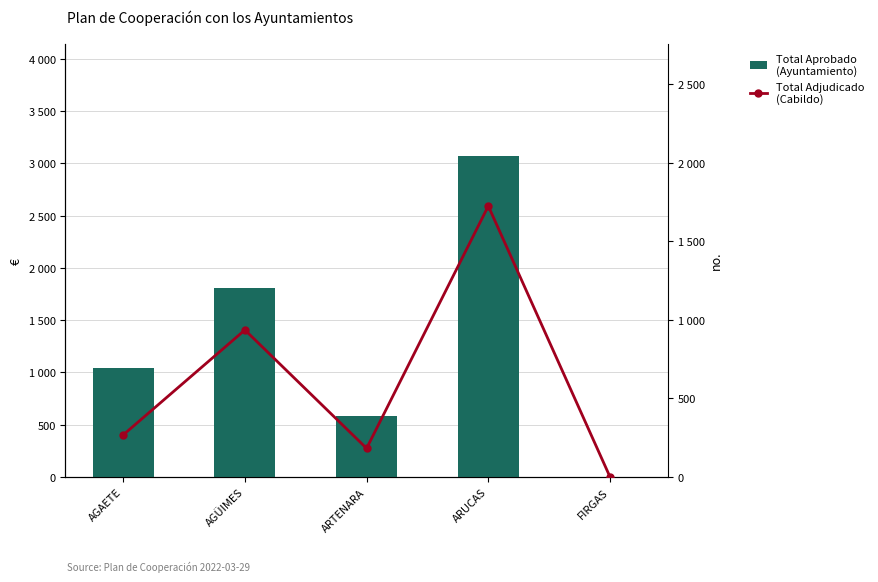

Is the value of Total Adjudicado (Cabildo) at AGÜIMES greater than the value of Total Aprobado (Ayuntamiento) at ARTENARA?

Yes